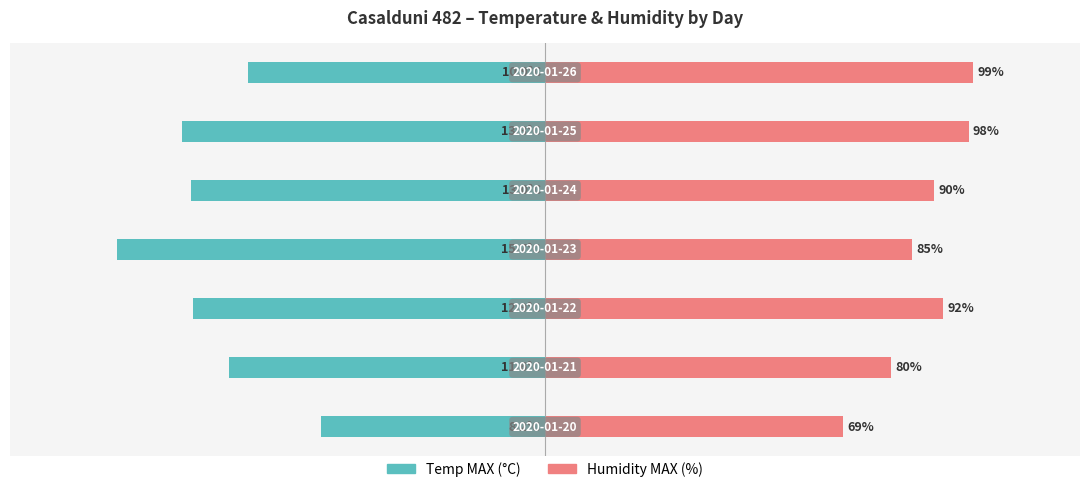

Reading left to right, what are all the values shown in this chart?

Temp MAX (°C): 0=-0.5	1=-0.7	2=-0.8	3=-1.0	4=-0.8	5=-0.8	6=-0.7
Humidity MAX (%): 0=0.7	1=0.8	2=0.9	3=0.9	4=0.9	5=1.0	6=1.0